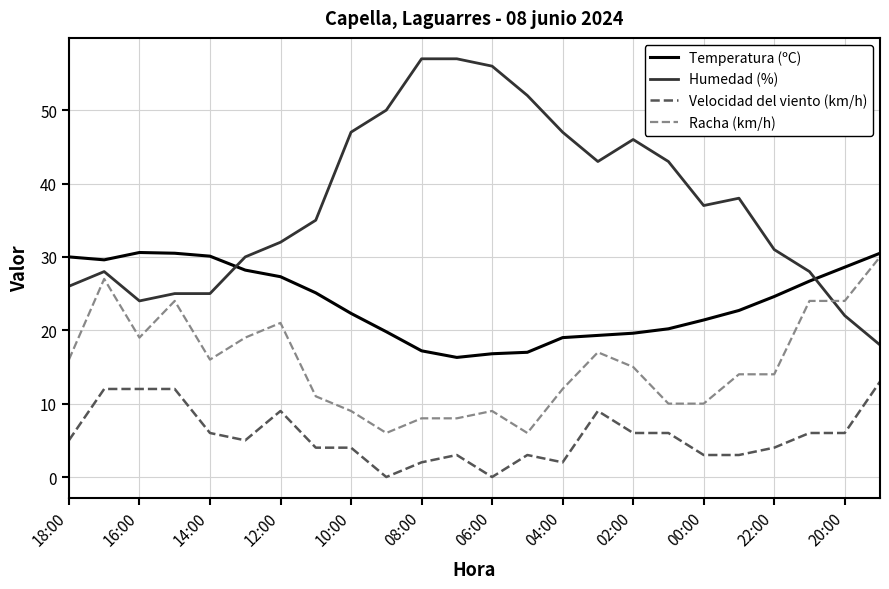

Which series has the largest total across all categories?

Humedad (%)